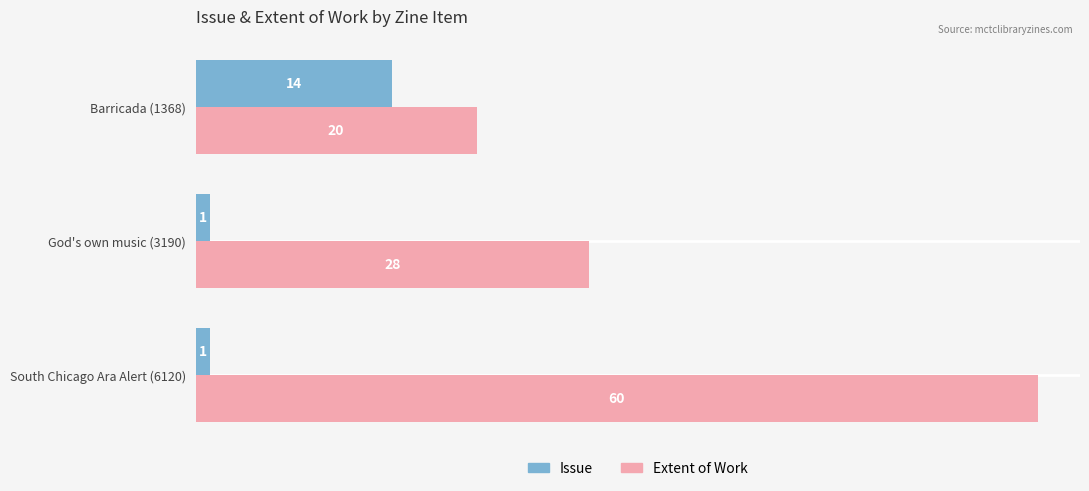

What is the approximate value of Extent of Work at Barricada (1368), to the nearest 5?

20